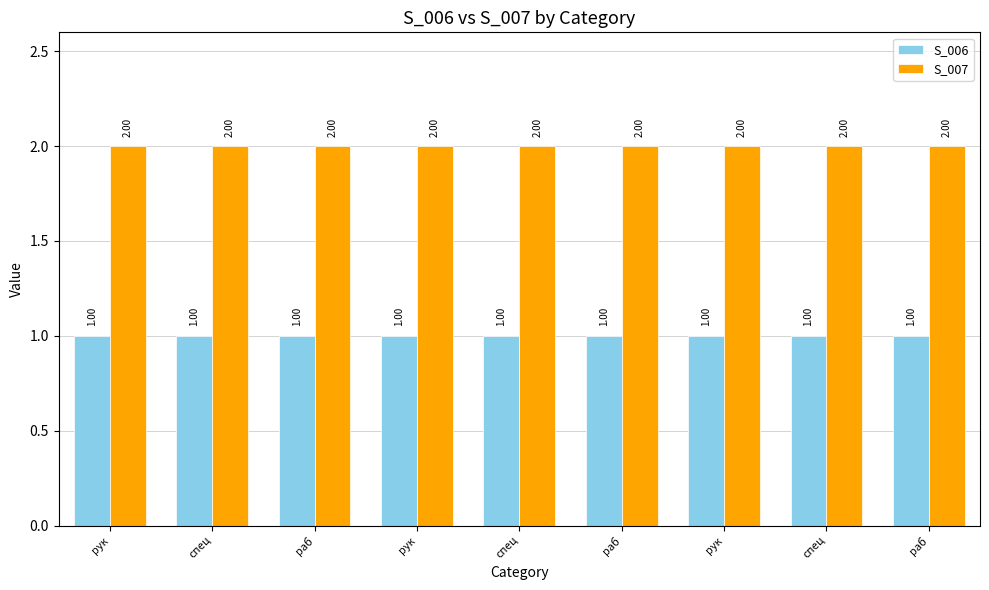

How many categories are shown in the chart?

9